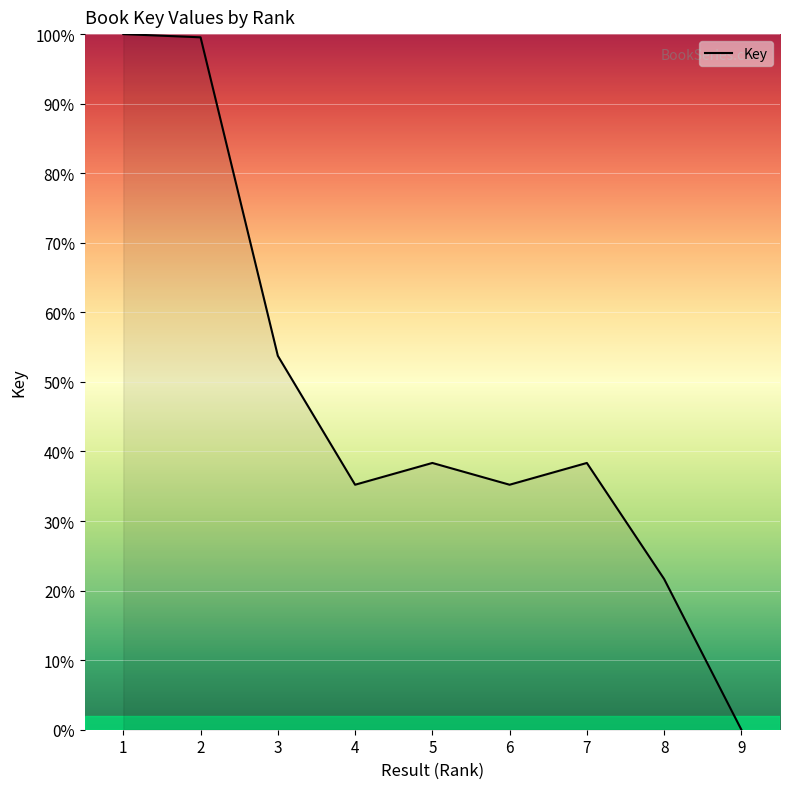

What is the difference between the maximum and minimum values?

100.0